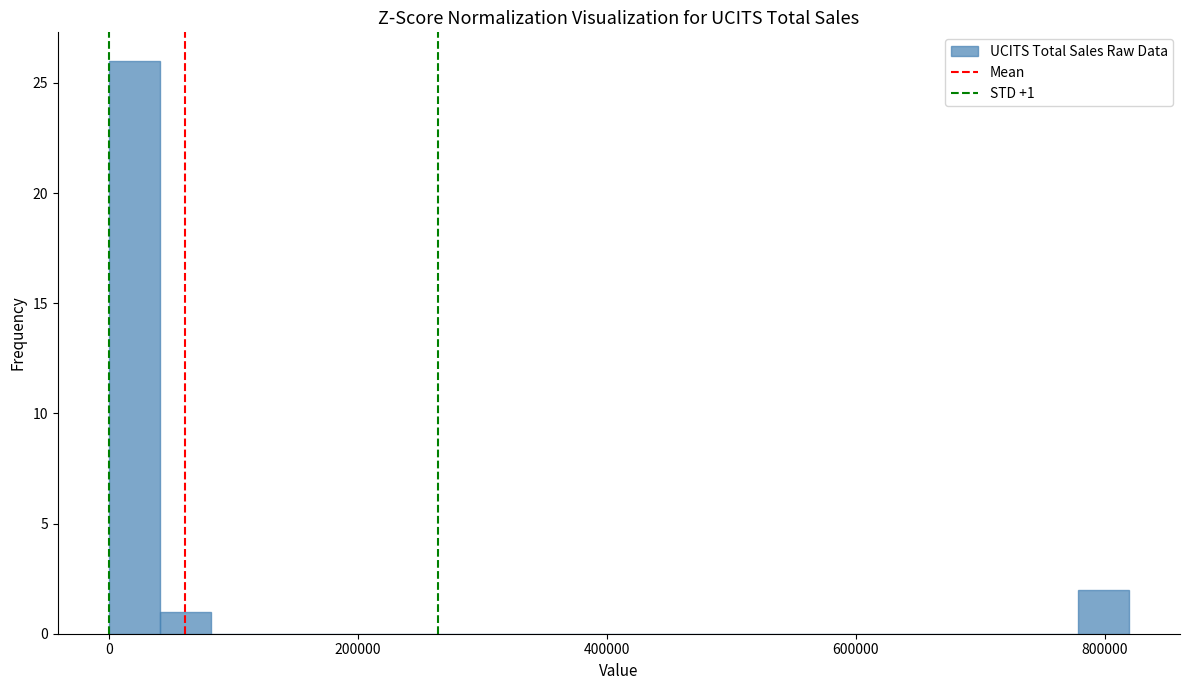

Around what value on the x-axis is the tallest bar? Give the approximate position of its centre, as read against the axis.

20000